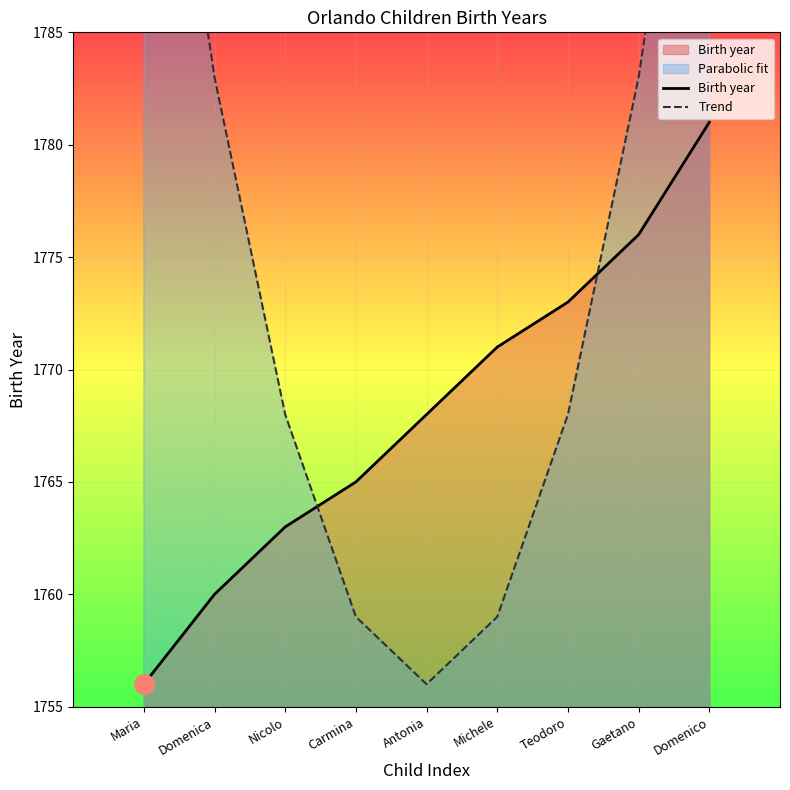

Between Domenica and Teodoro, which is larger?

Teodoro